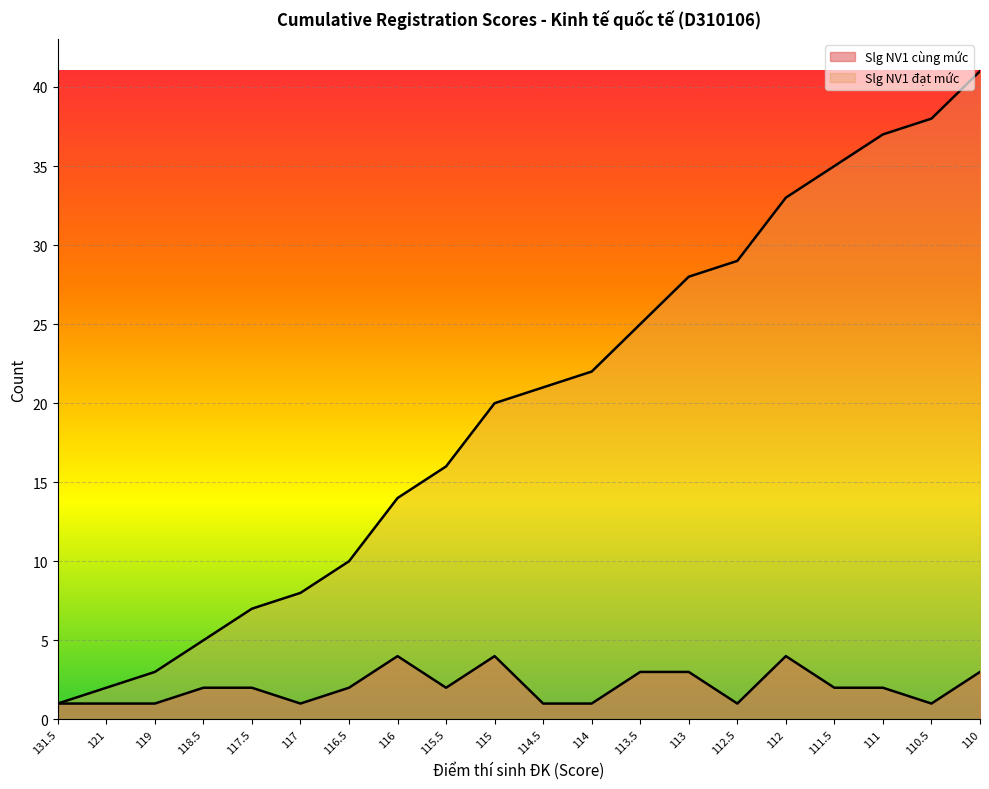

Reading left to right, extract all data points from this chart.

Slg NV1 cùng mức: 131.5=1	121=1	119=1	118.5=2	117.5=2	117=1	116.5=2	116=4	115.5=2	115=4	114.5=1	114=1	113.5=3	113=3	112.5=1	112=4	111.5=2	111=2	110.5=1	110=3
Slg NV1 đạt mức: 131.5=1	121=2	119=3	118.5=5	117.5=7	117=8	116.5=10	116=14	115.5=16	115=20	114.5=21	114=22	113.5=25	113=28	112.5=29	112=33	111.5=35	111=37	110.5=38	110=41